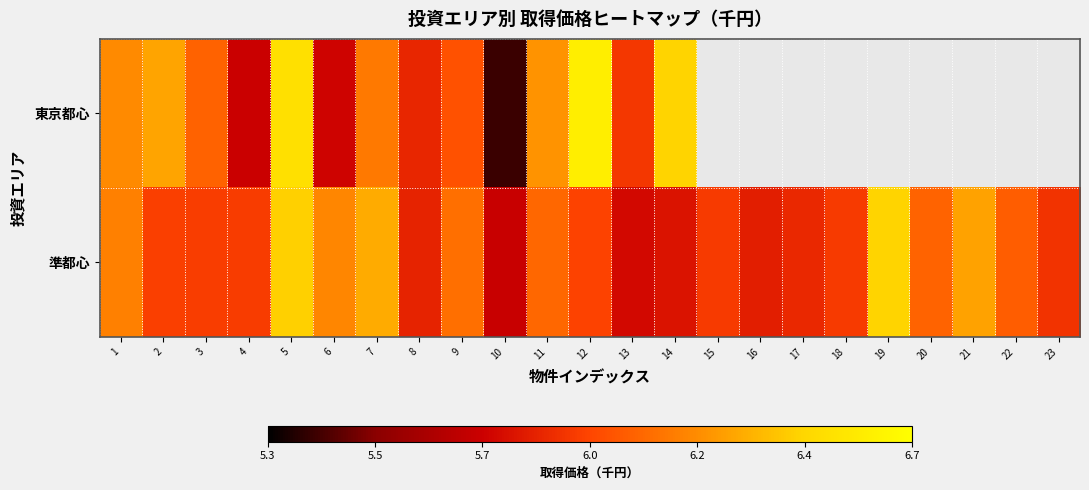

At how many categories does at least one series exceed 6?

14